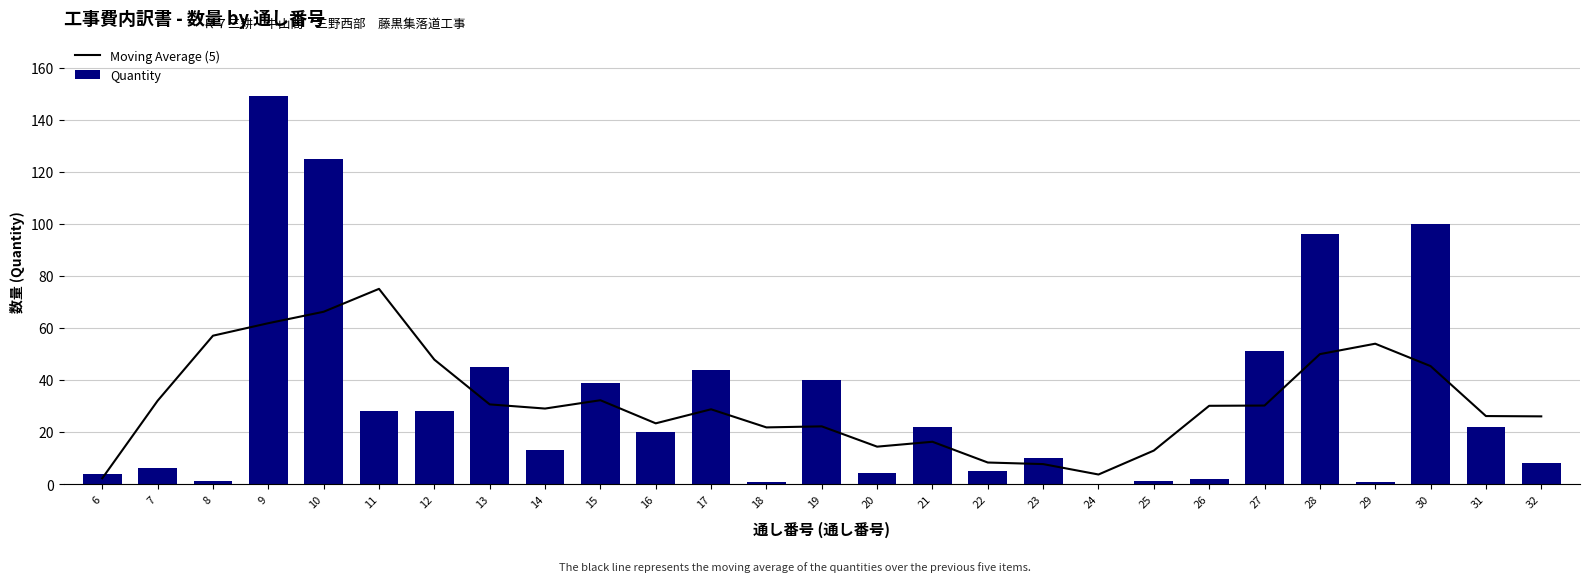

Does the chart contain stacked bars?

No